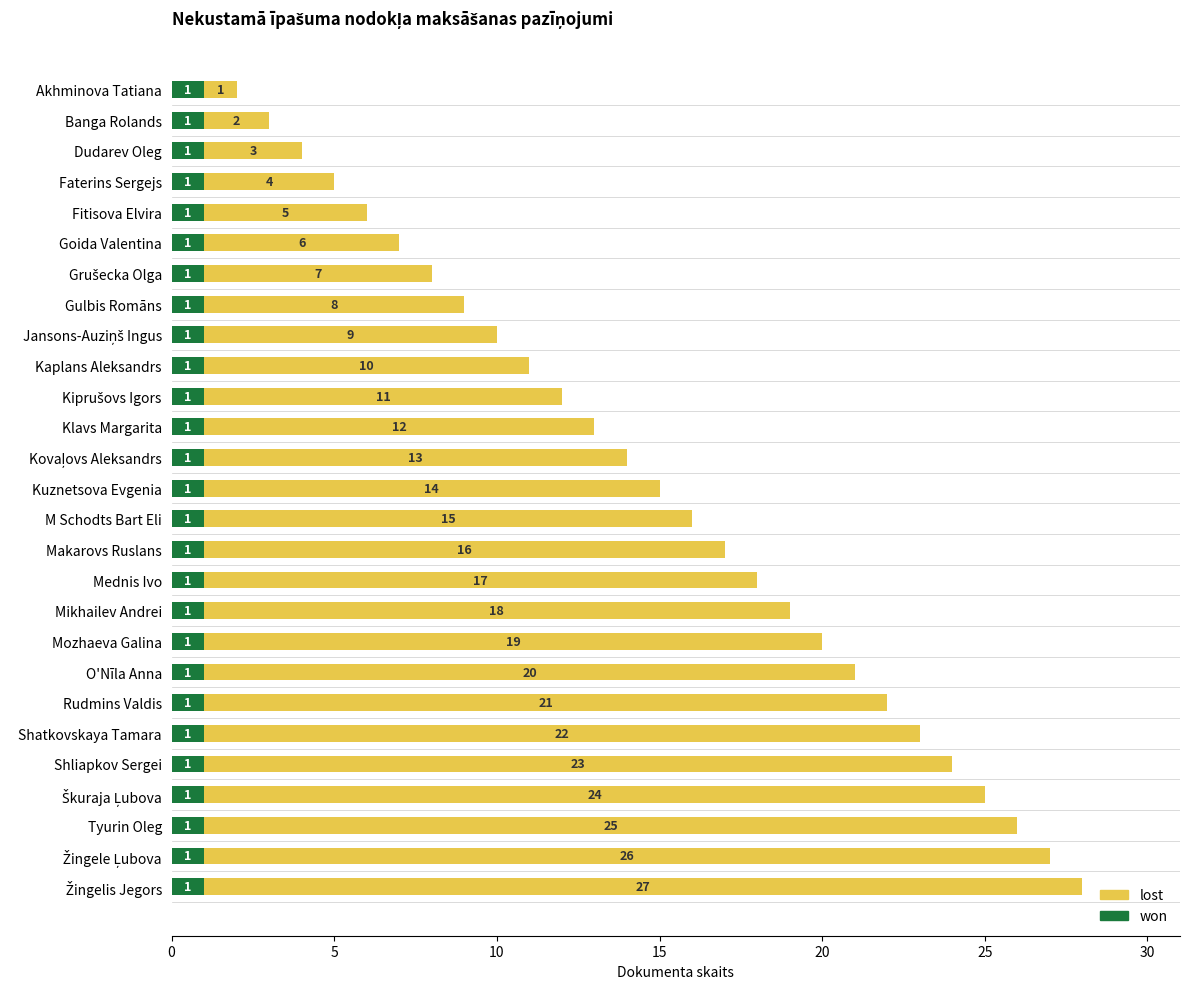

Is it true that won equals 2 at Akhminova Tatiana?

False